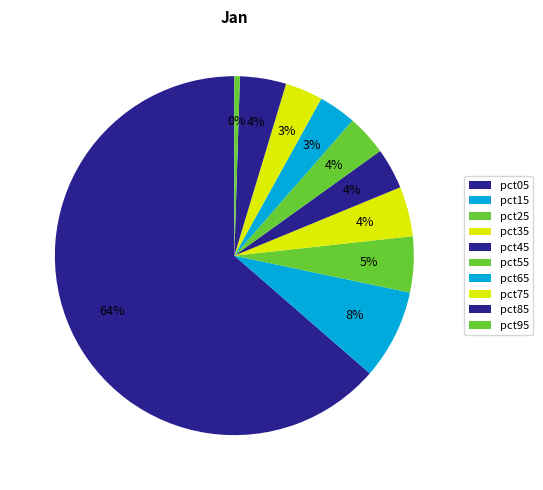

To the nearest percent, what is the difference between the pct35 and pct75 slice percentages?

1%